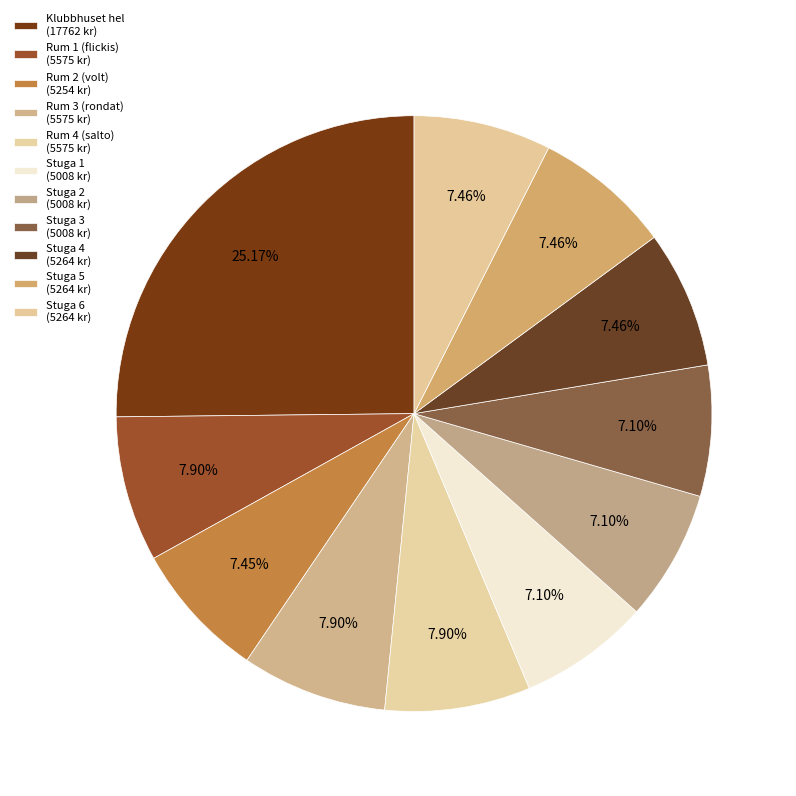

What percentage is NOT represented by Stuga 1?

92.9%